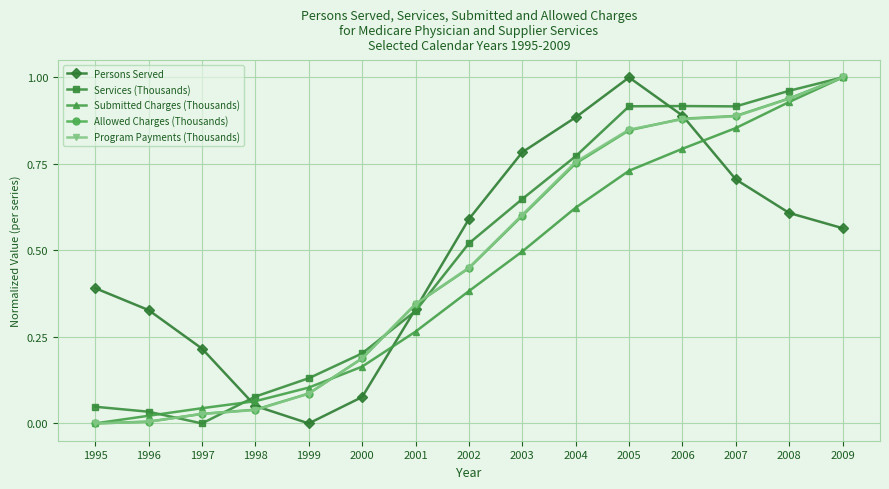

At which label does Allowed Charges (Thousands) reach its peak?

2009